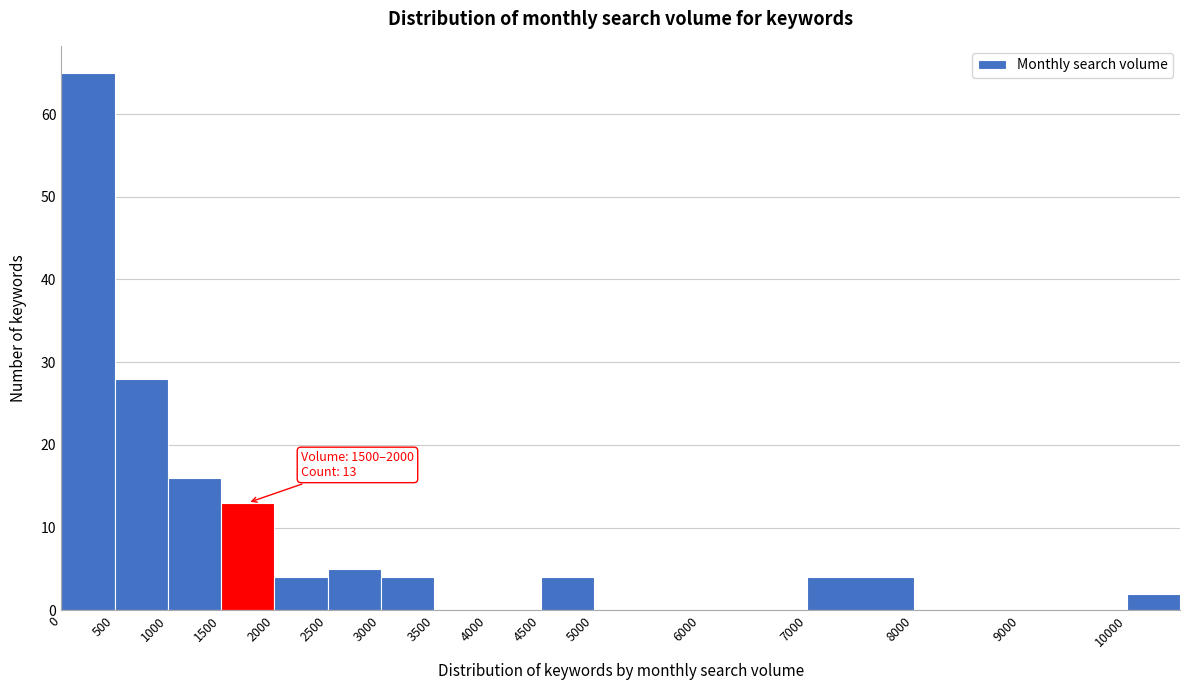

Which range on the x-axis has the tallest bar?

0 to 500